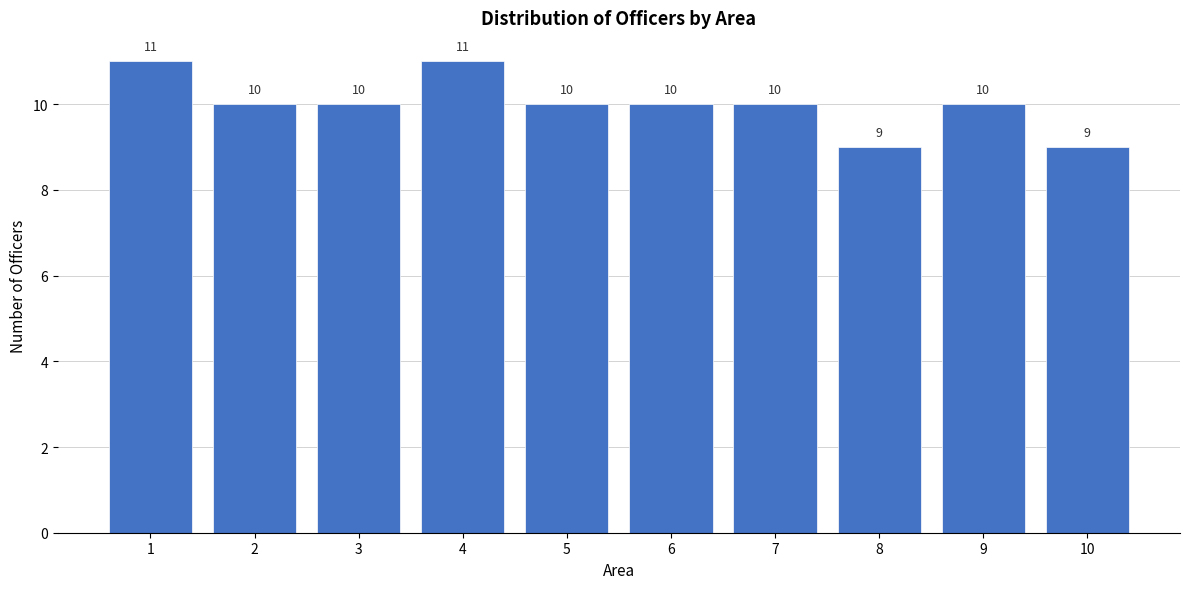

Reading left to right, list all the values displayed in this chart.

11	10	10	11	10	10	10	9	10	9